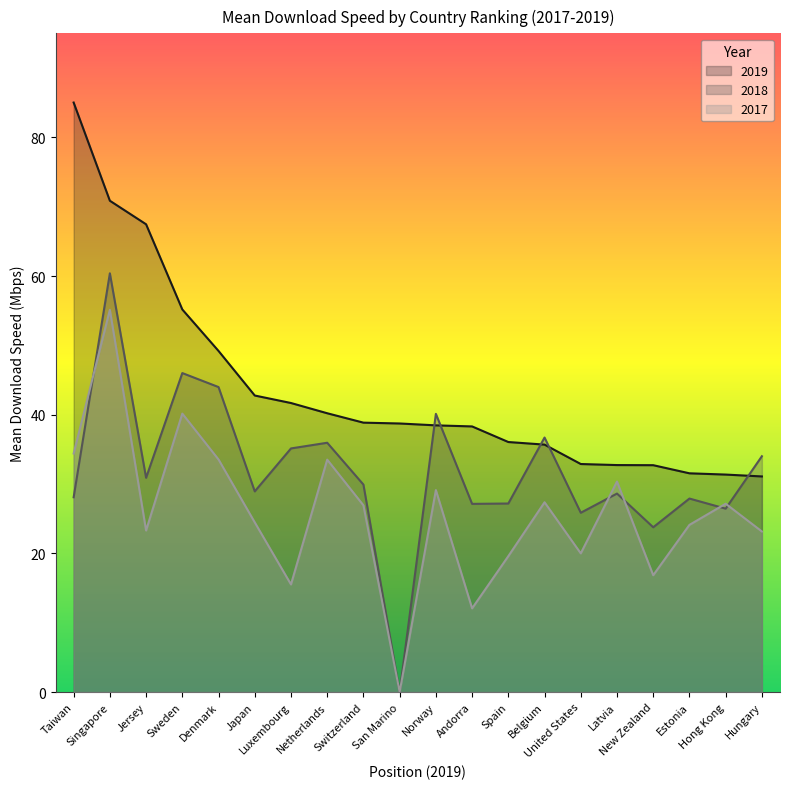

List the labels in order of Mean download speed (2017) value, smallest first.

San Marino, Andorra, Luxembourg, New Zealand, Spain, United States, Hungary, Jersey, Estonia, Japan, Switzerland, Hong Kong, Belgium, Norway, Latvia, Netherlands, Denmark, Taiwan, Sweden, Singapore